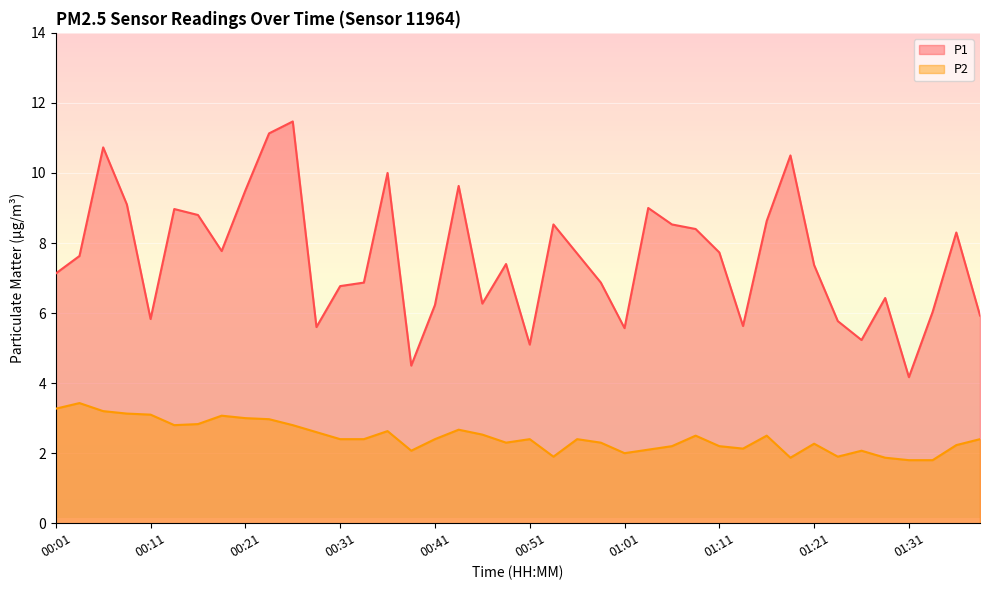

The P1 series shows 2.7 at 01:13. True or false?

False